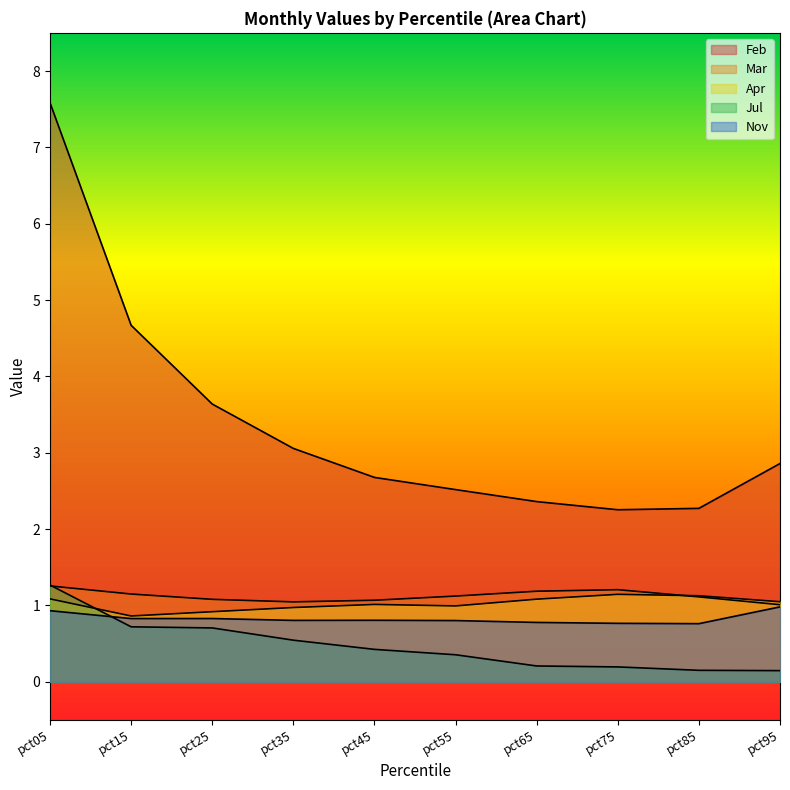

List the labels in order of Nov value, smallest first.

pct85, pct75, pct65, pct55, pct35, pct45, pct15, pct25, pct05, pct95